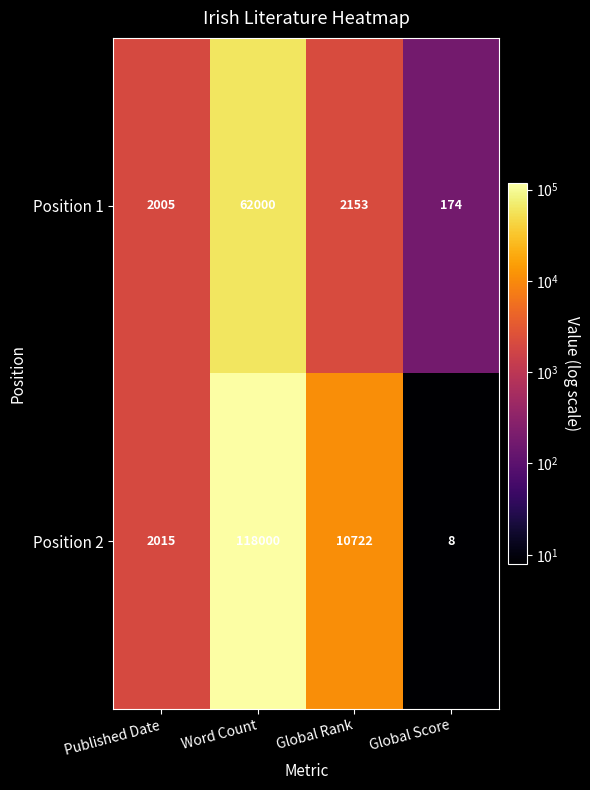

True or false: Position 2 has a value of 3349 at Published Date.

False